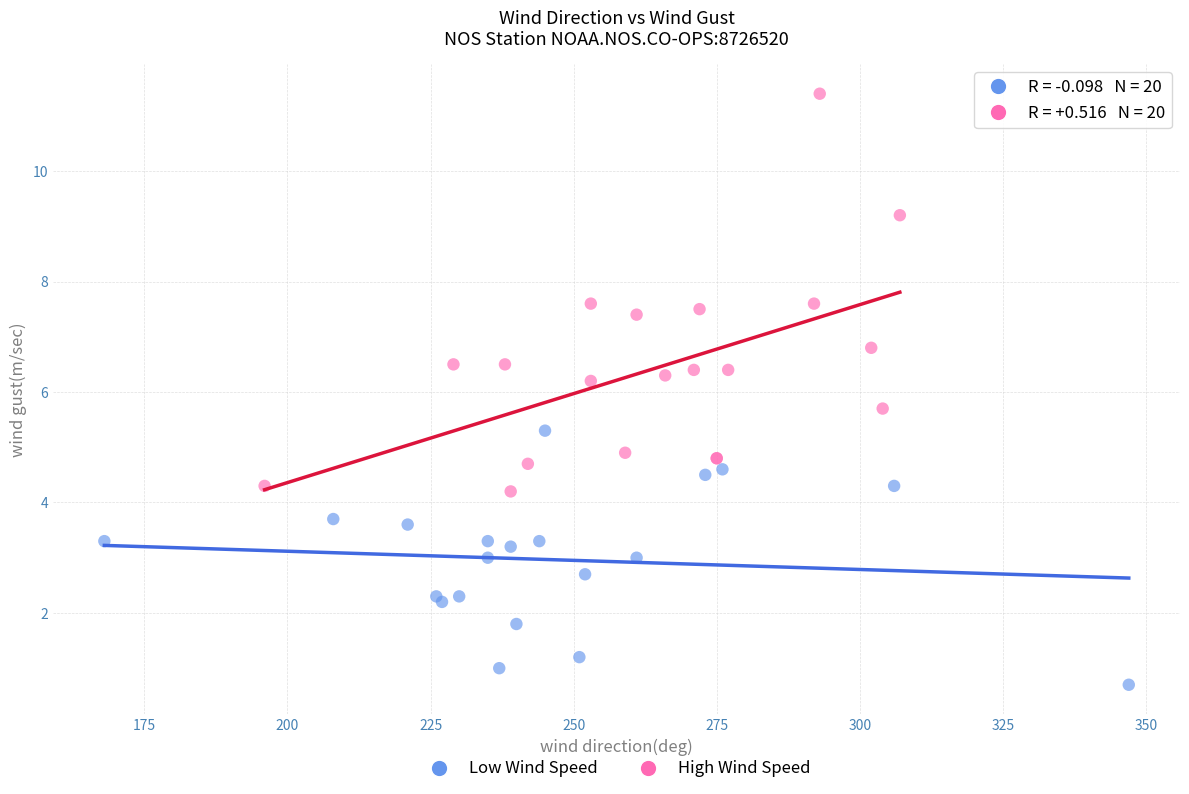

Which series reaches the minimum Y coordinate?

Low Wind Speed